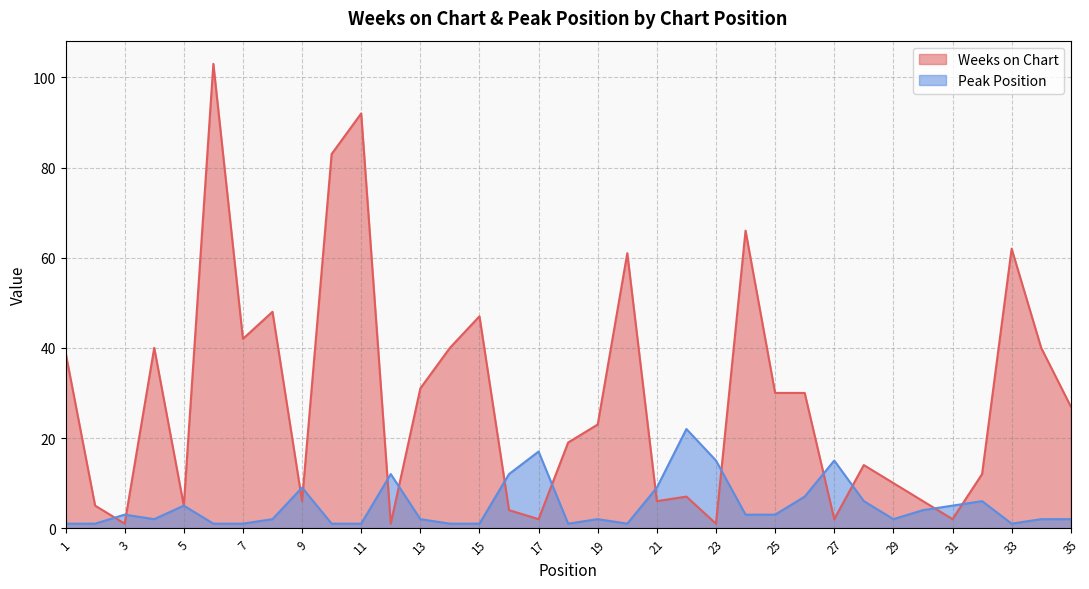

What is the sum of the Peak Position values at 3 and 10?

4